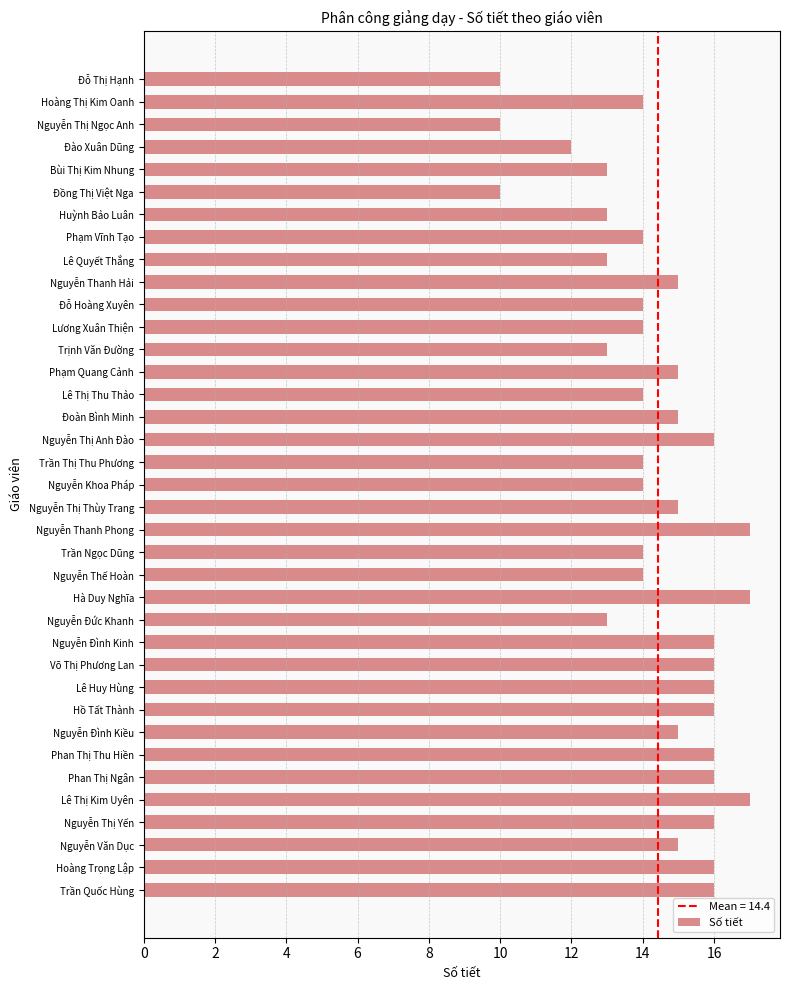

What is the smallest value displayed?

10